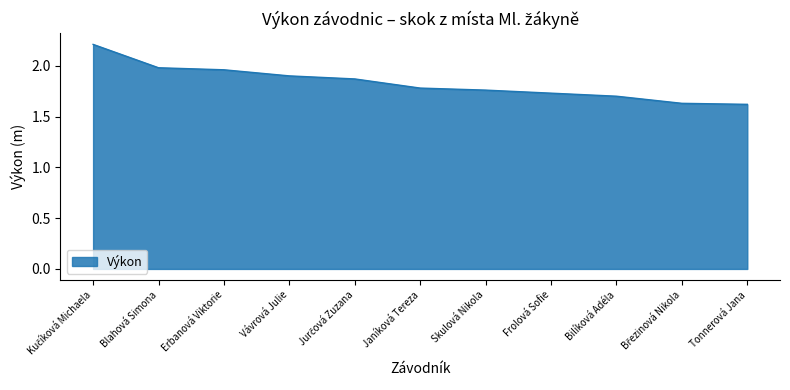

Between Erbanová Viktorie and Frolová Sofie, which is larger?

Erbanová Viktorie